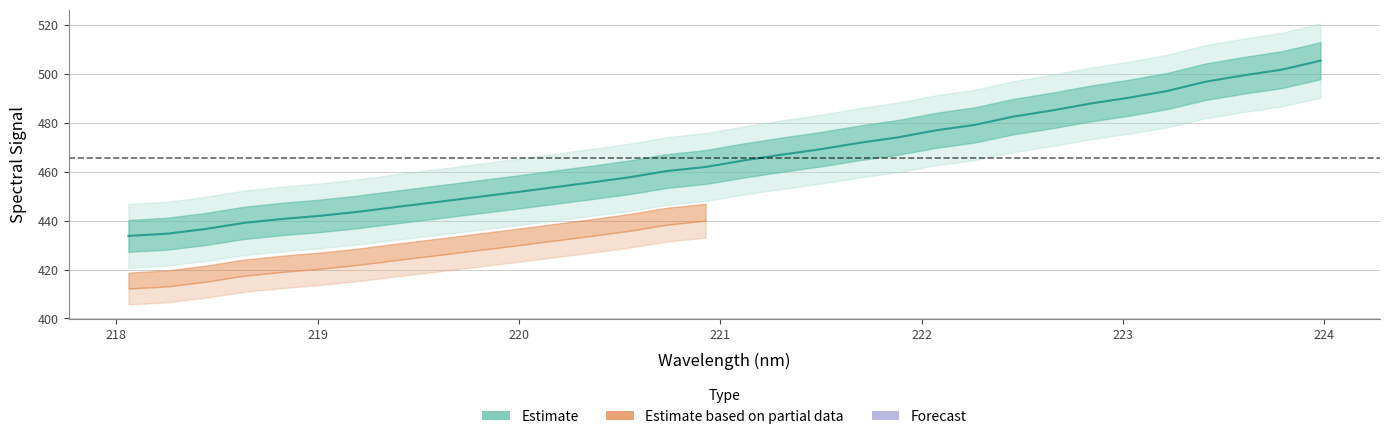

What is the sum of all values?

14897.0